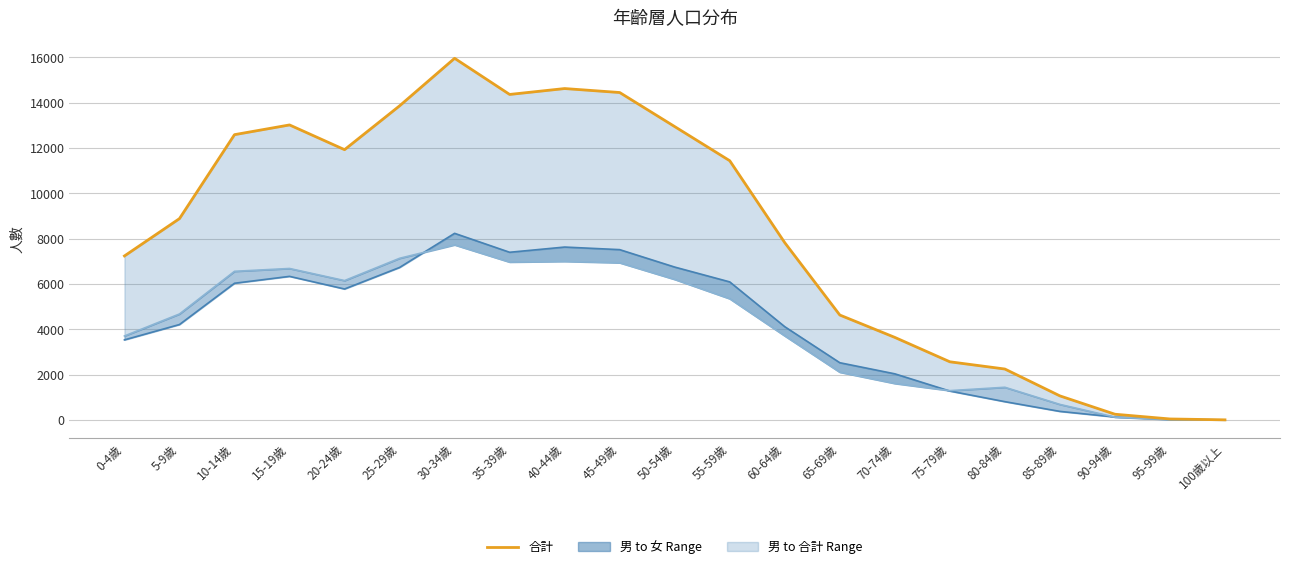

At how many categories does at least one series exceed 8019?

11